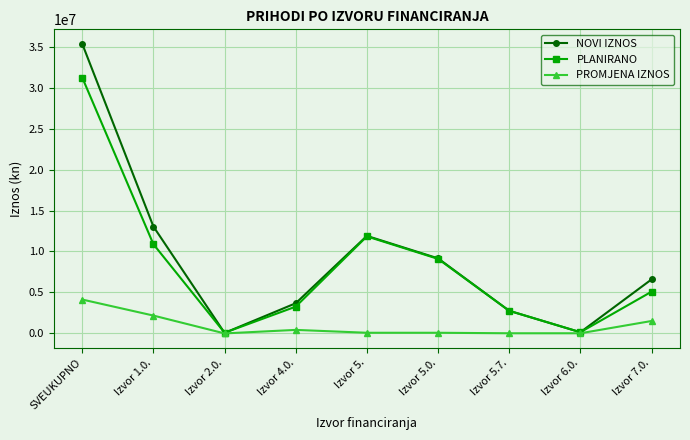

What are all the series names shown in the legend?

NOVI IZNOS, PLANIRANO, PROMJENA IZNOS